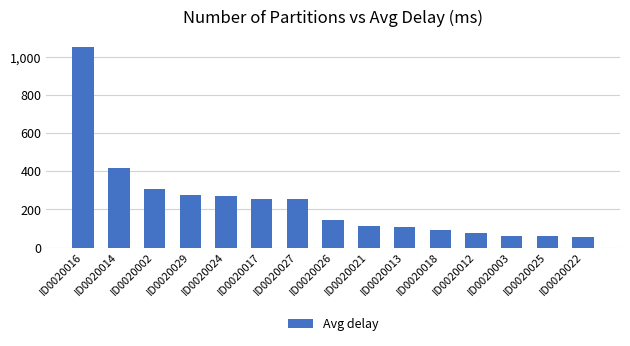

What is the approximate value at ID0020003, to the nearest 100?

100